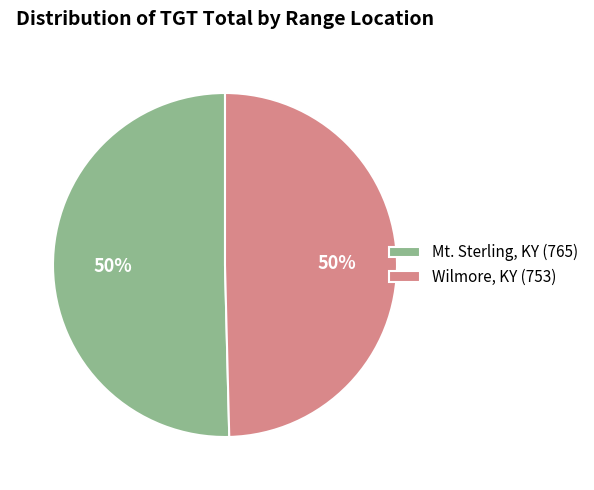

How many segments does this pie chart have?

2